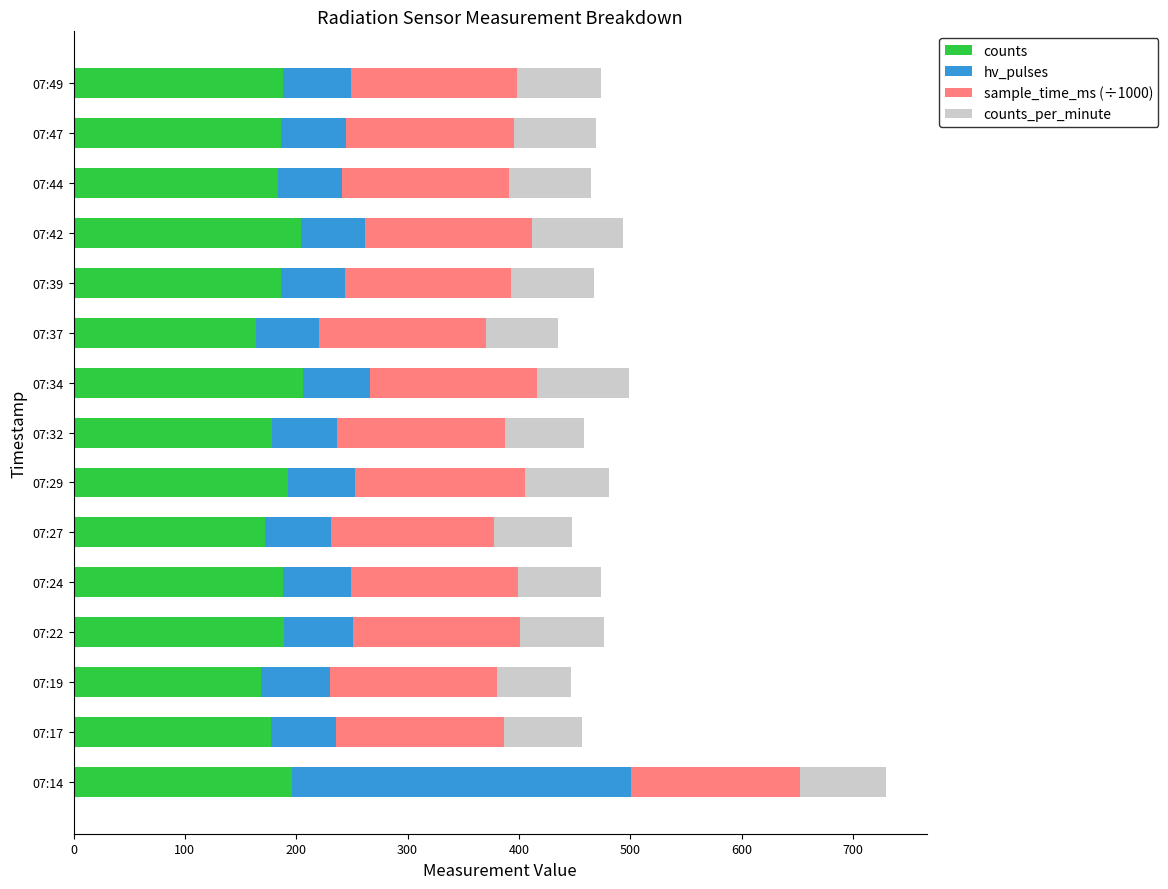

What is the difference between the second highest and minimum values in the counts series?

40.0